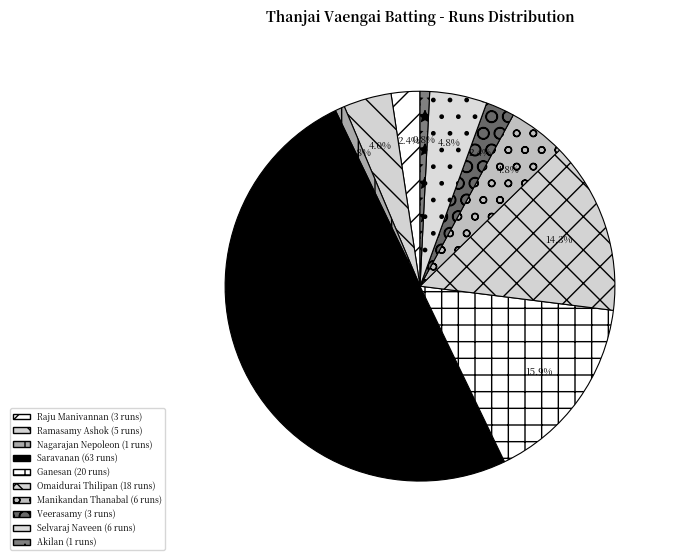

Does Saravanan account for over 50% of the chart?

No